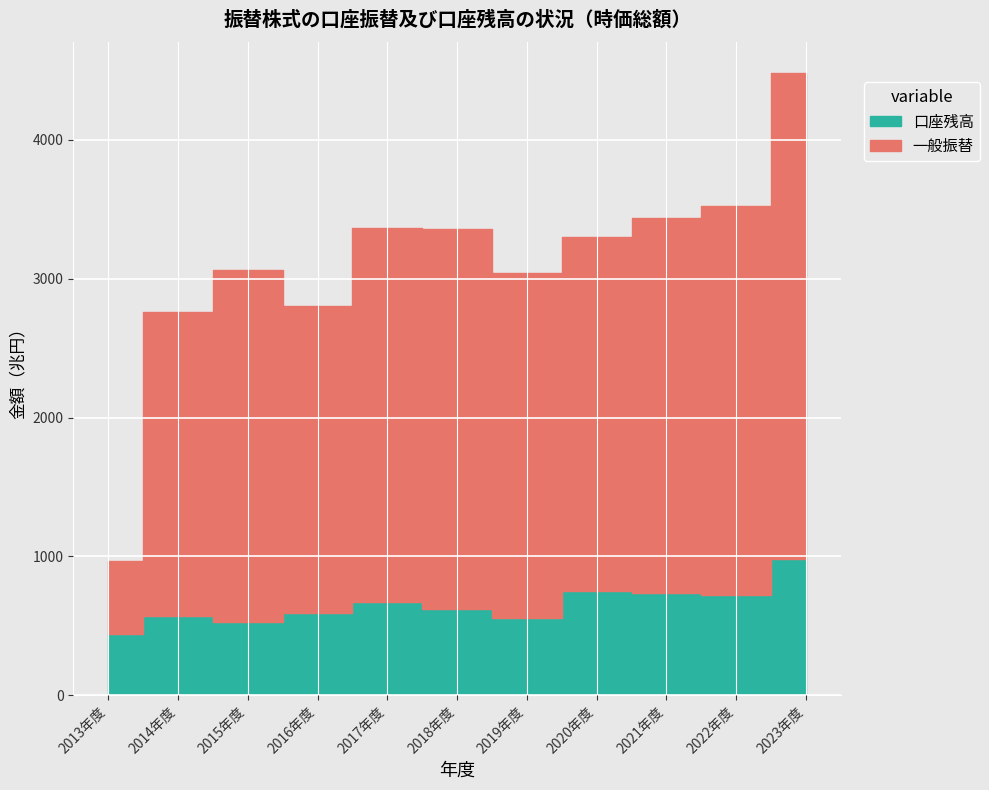

The value of 口座残高 at 2023年度 is 981307440. True or false?

True